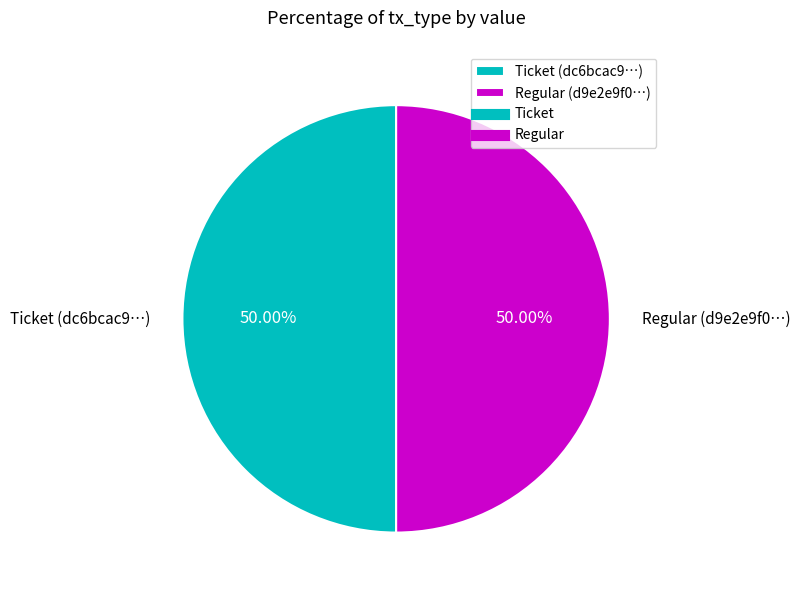

Count the number of slices in the pie.

2